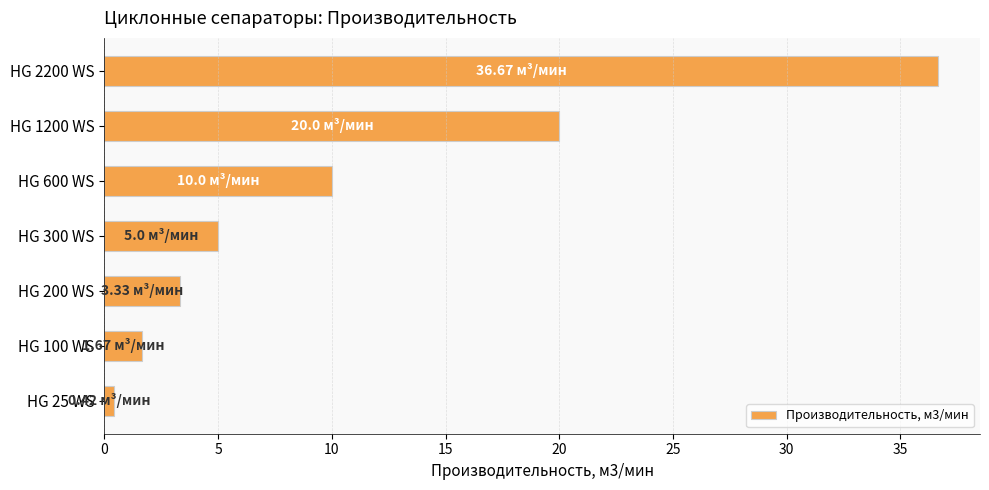

Rank the categories by value from lowest to highest.

HG 25 WS, HG 100 WS, HG 200 WS, HG 300 WS, HG 600 WS, HG 1200 WS, HG 2200 WS